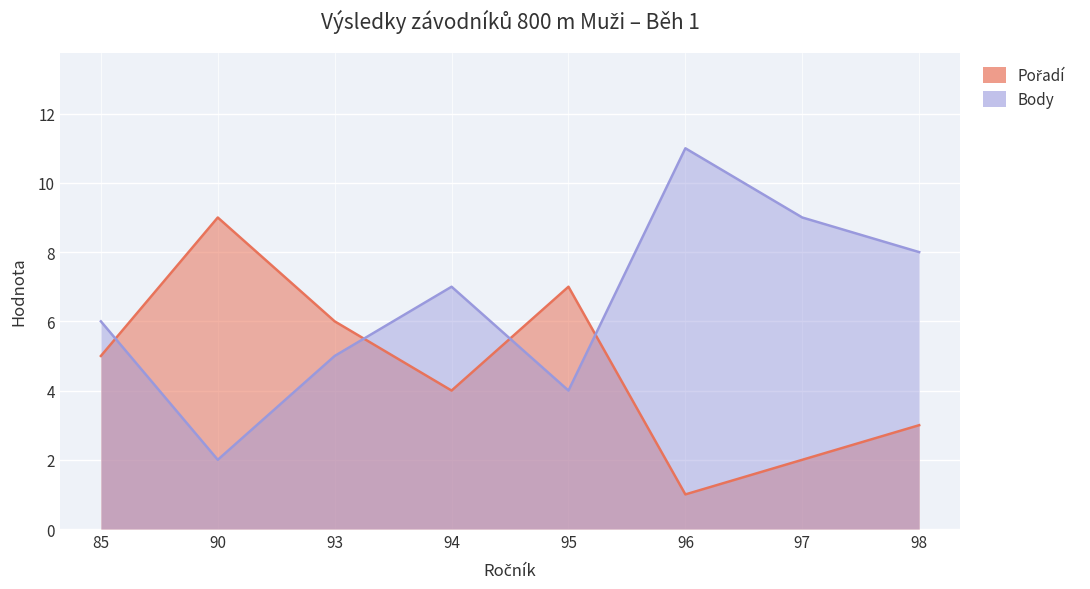

In Body, how many points are lower than both neighbors (excluding endpoints)?

2